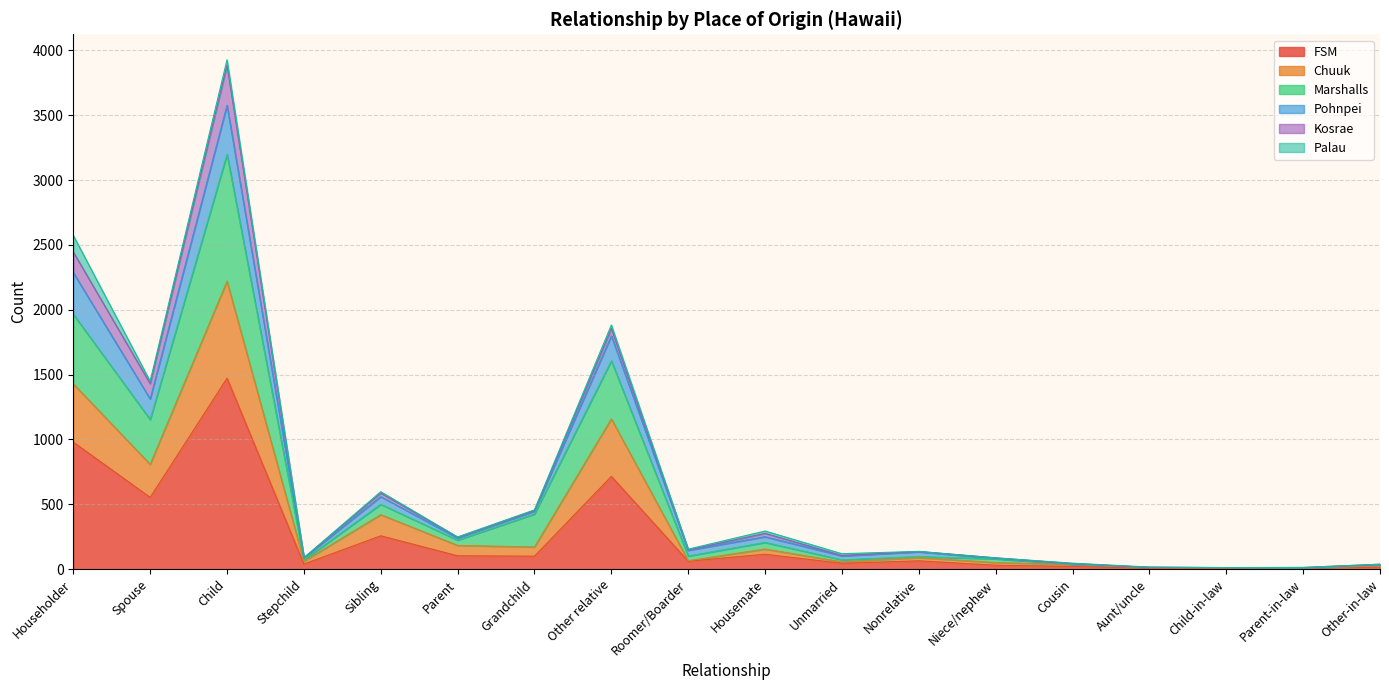

At which category is the sum across all series the highest?

Child